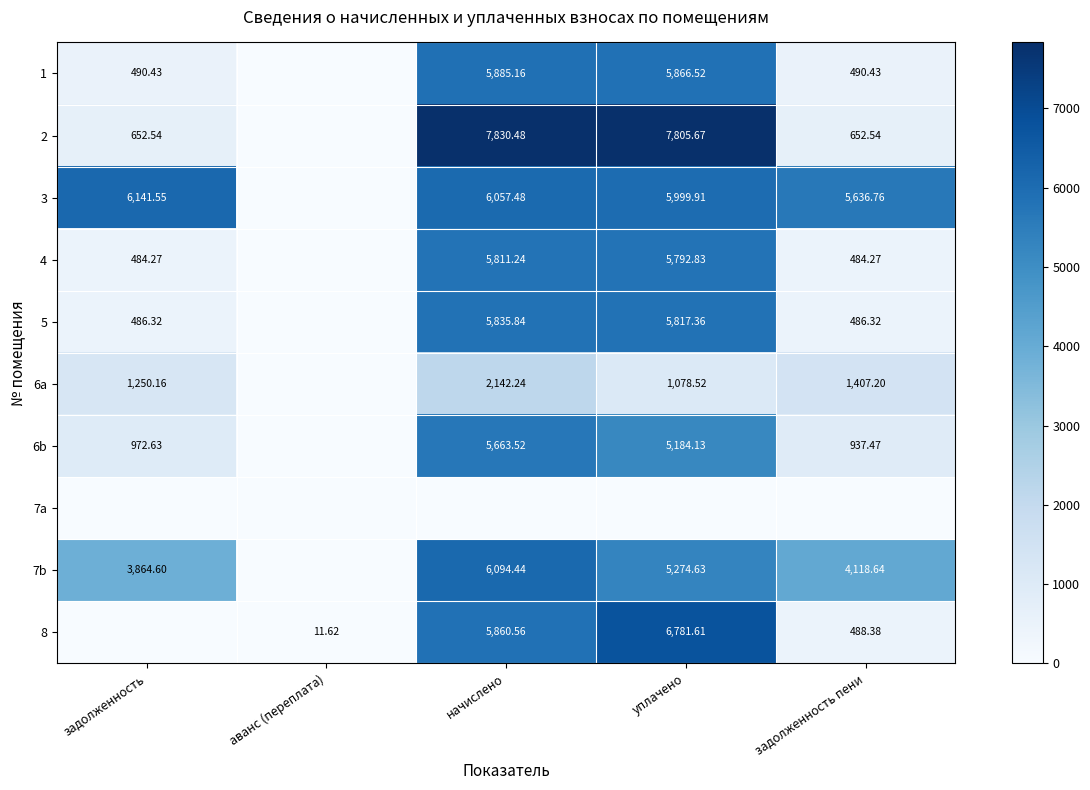

The value of 6a at начислено is 2873.3. True or false?

False